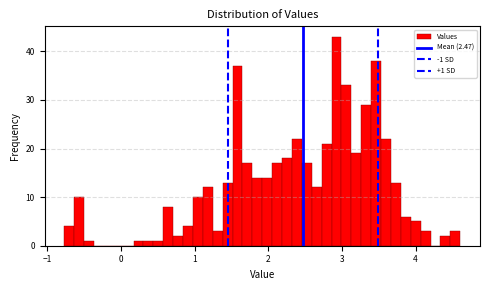

Read against the x-axis, roughly where is the centre of the tallest bar?

2.9